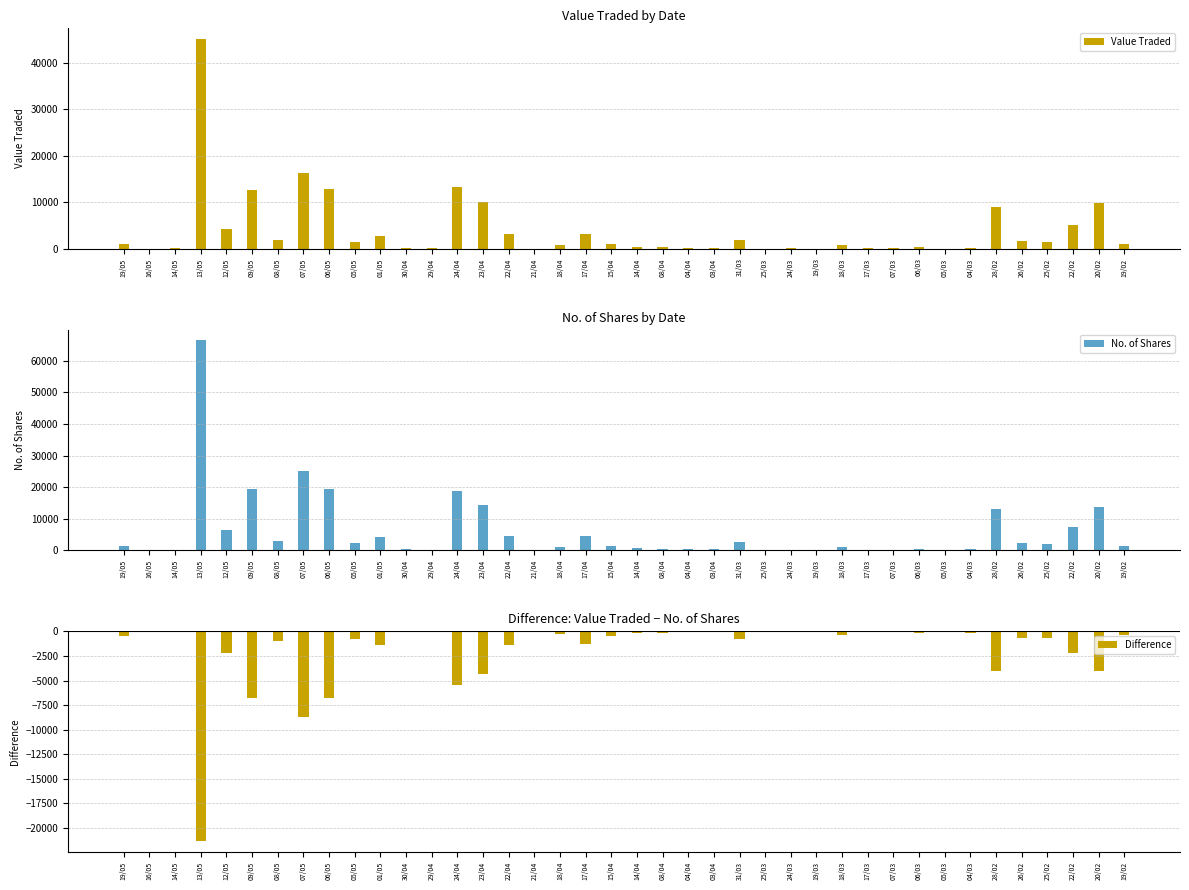

What is the smallest value displayed?

4